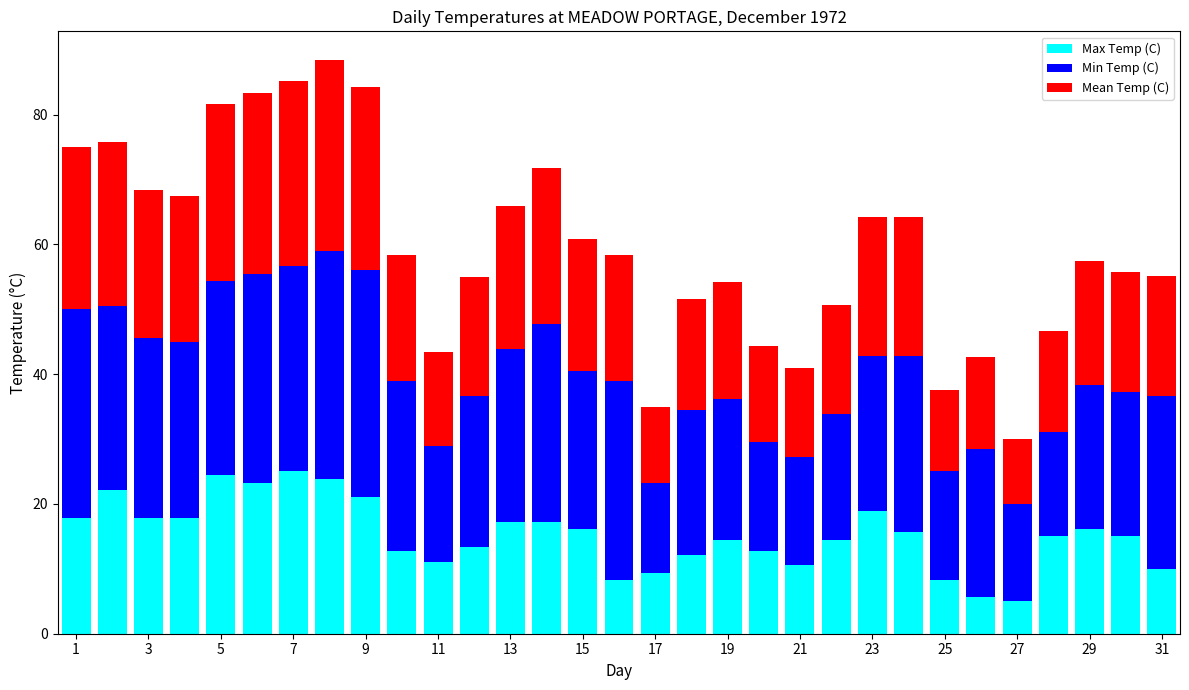

What is the lowest value of the Max Temp (C) series?

5.0